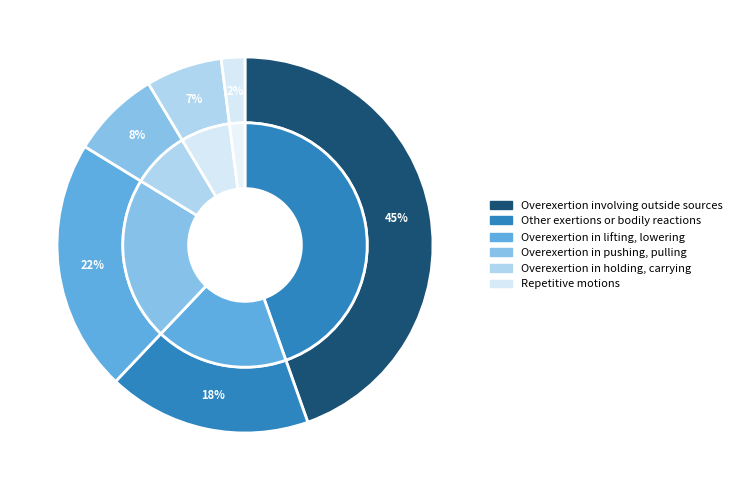

The Overexertion in holding, carrying slice represents 14% of the pie. True or false?

False